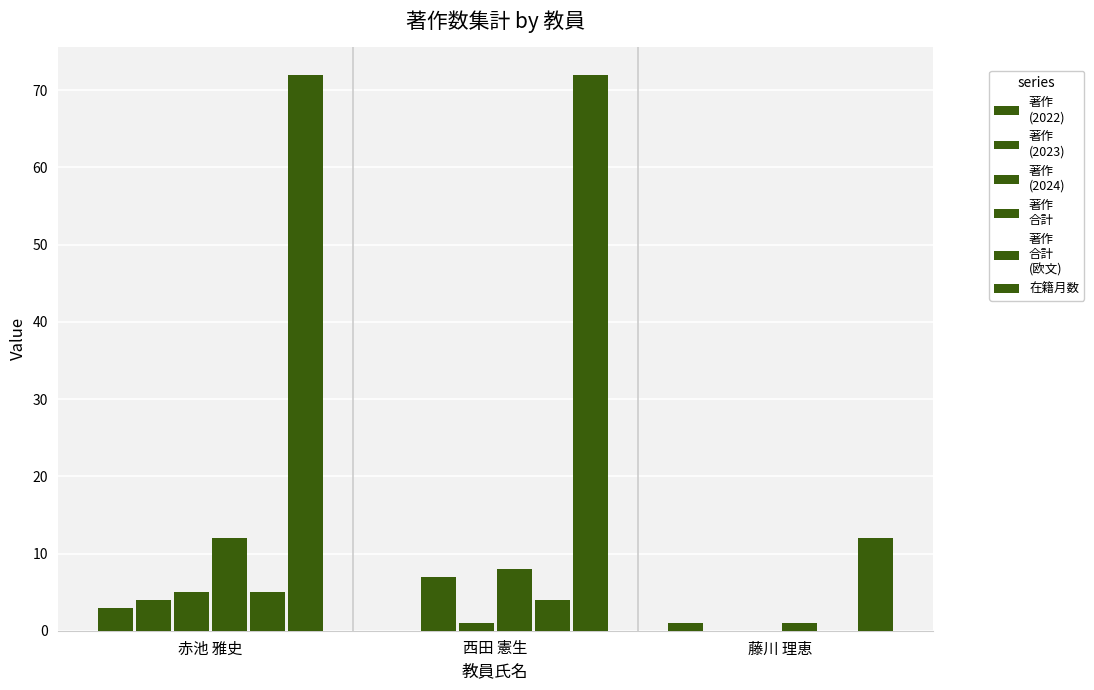

Are the bars horizontal?

No